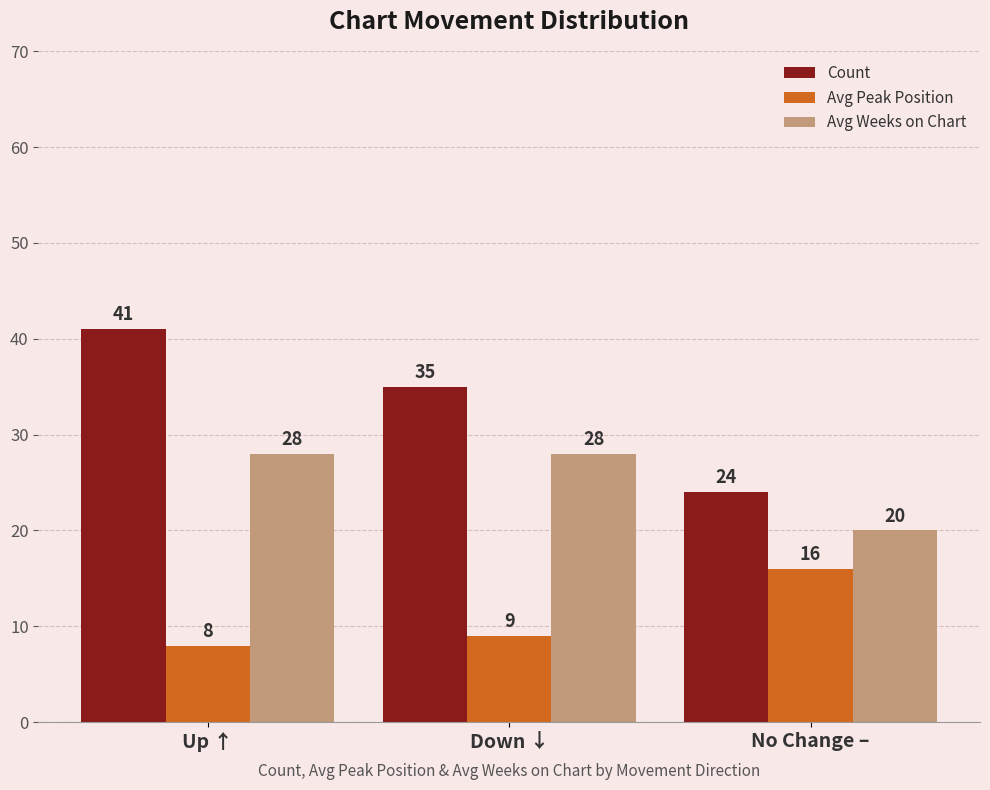

True or false: Count has a value of 16 at Up ↑.

False